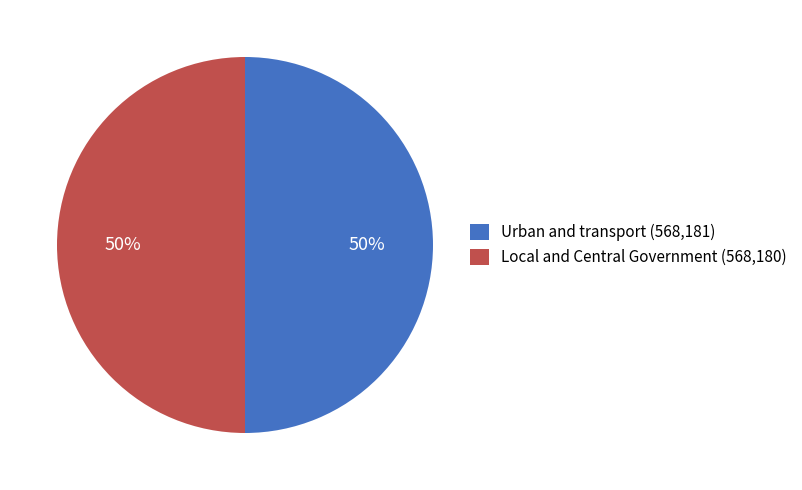

Count the number of slices in the pie.

2